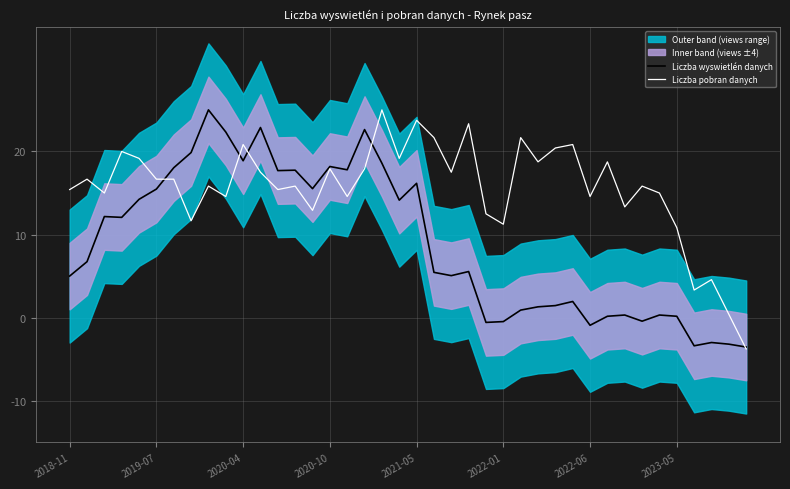

Reading right to left, list all the values displayed in this chart.

Liczba wyswietlén danych: -3.5	-3.2	-3.0	-3.4	0.2	0.3	-0.4	0.3	0.2	-0.9	2.0	1.5	1.3	0.9	-0.5	-0.6	5.6	5.1	5.5	16.2	14.1	18.6	22.6	17.8	18.2	15.5	17.7	17.7	22.9	18.9	22.3	25.0	19.9	18.0	15.5	14.2	12.1	12.2	6.7	5.0
Liczba pobran danych: -3.8	0.4	4.6	3.3	10.8	15.0	15.8	13.3	18.8	14.6	20.8	20.4	18.8	21.7	11.2	12.5	23.3	17.5	21.7	23.8	19.2	25.0	17.9	14.6	17.9	12.9	15.8	15.4	17.5	20.8	14.6	15.8	11.7	16.7	16.7	19.2	20.0	15.0	16.7	15.4